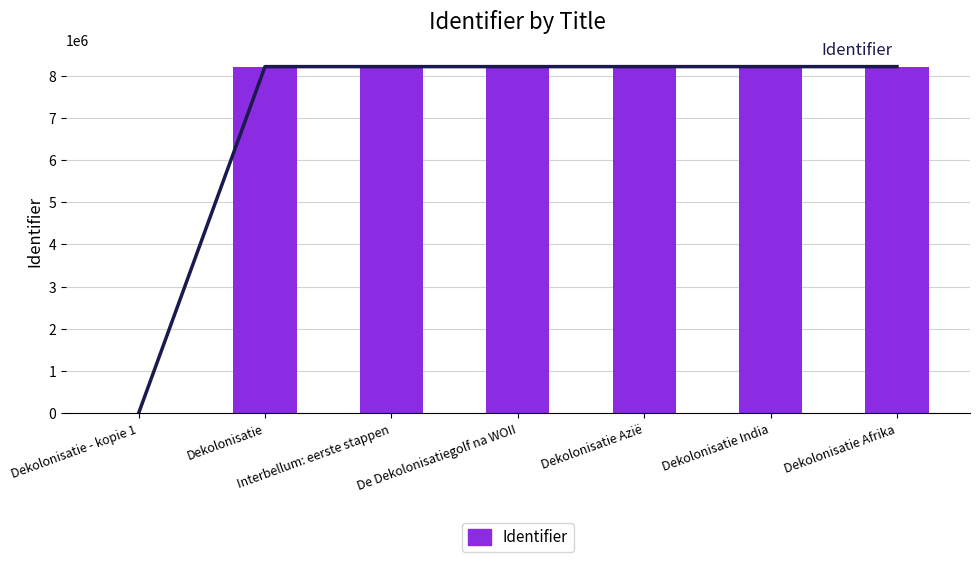

Where is Identifier nearest to the value 4106378?

Dekolonisatie